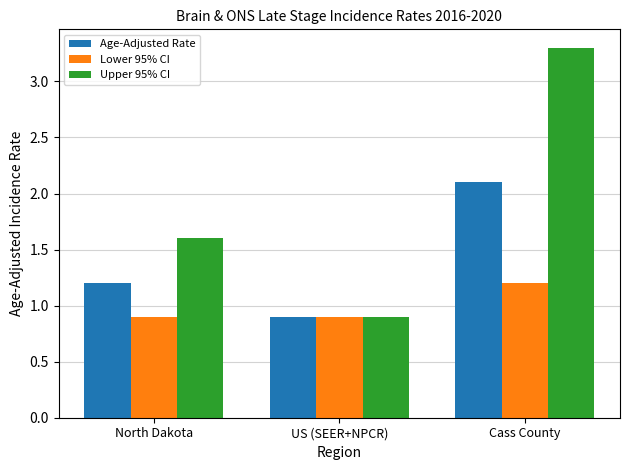

How many bars are there in each group?

3